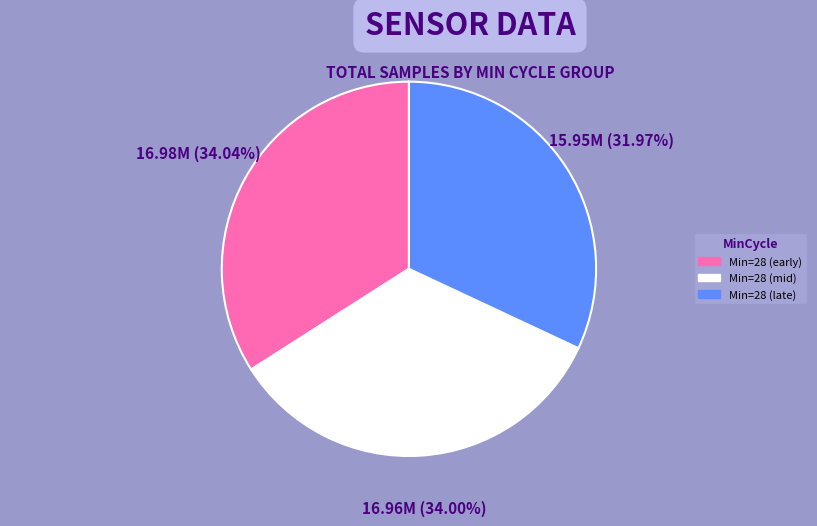

What is the smallest slice in the pie chart?

Min=28 (late)